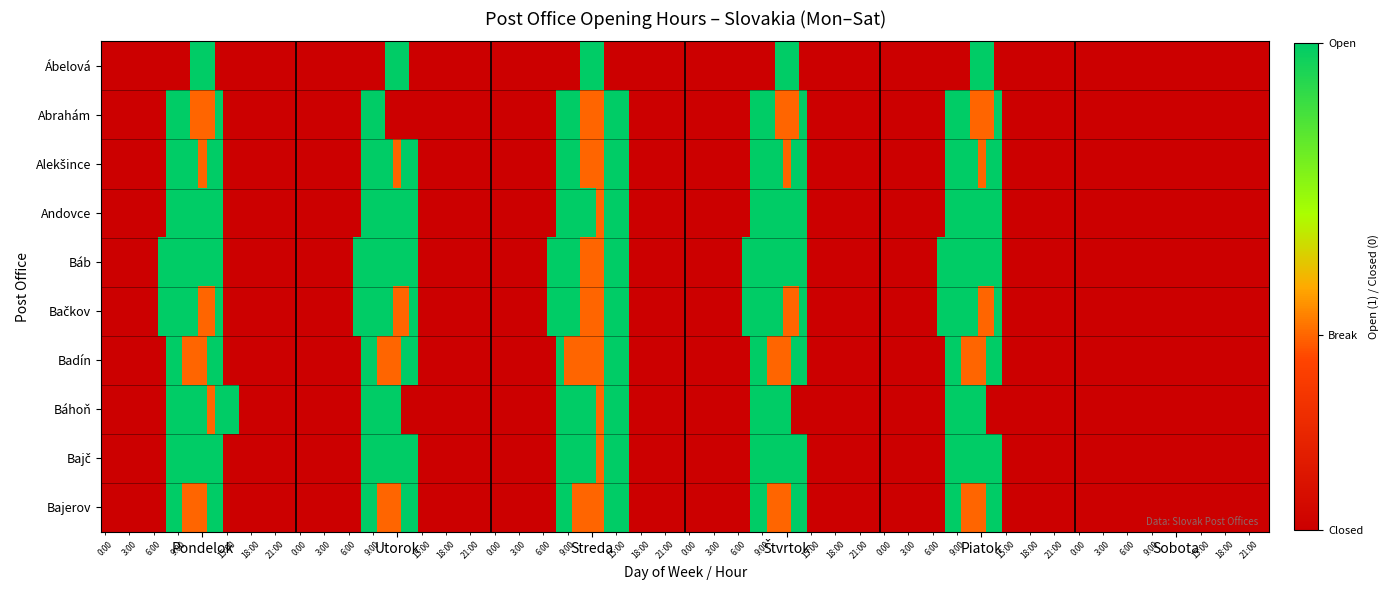

Rank the series by their maximum value, from highest to lowest.

Ábelová, Abrahám, Andovce, Báhoň, Bajč, Bajerov, Alekšince, Báb, Bačkov, Badín